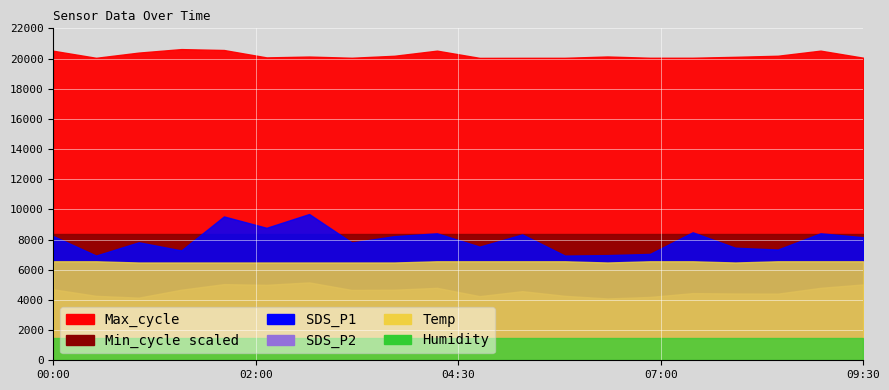

What is the difference between the highest and lowest values at 03:00?

20120.9